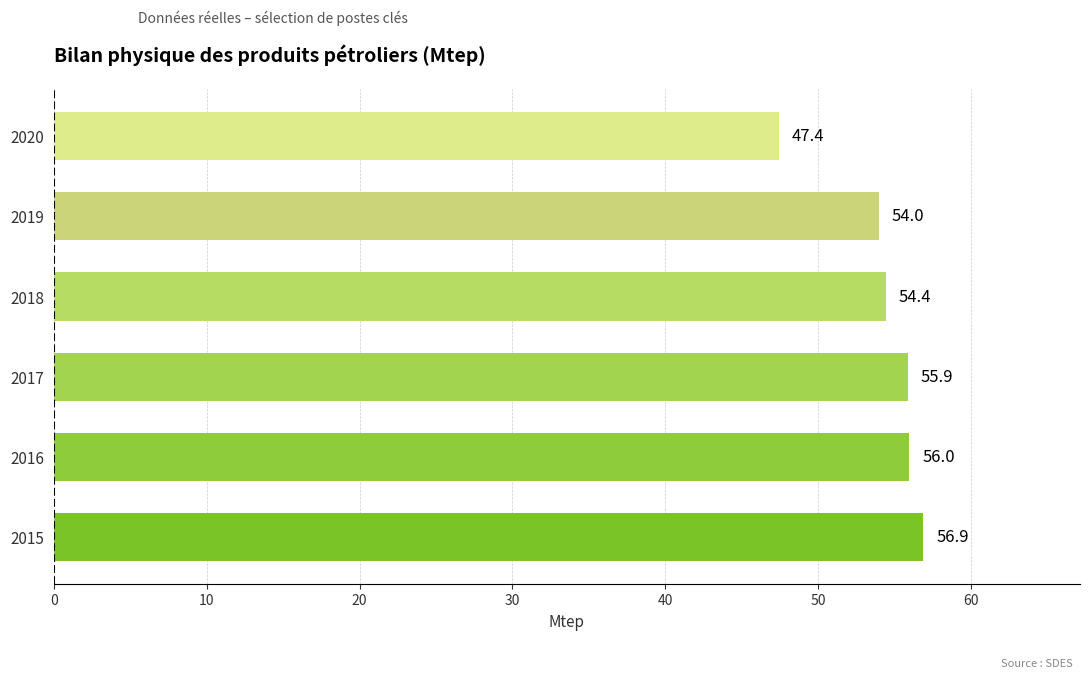

Reading bottom to top, what are all the values shown in this chart?

56.9	56.0	55.9	54.4	54.0	47.4